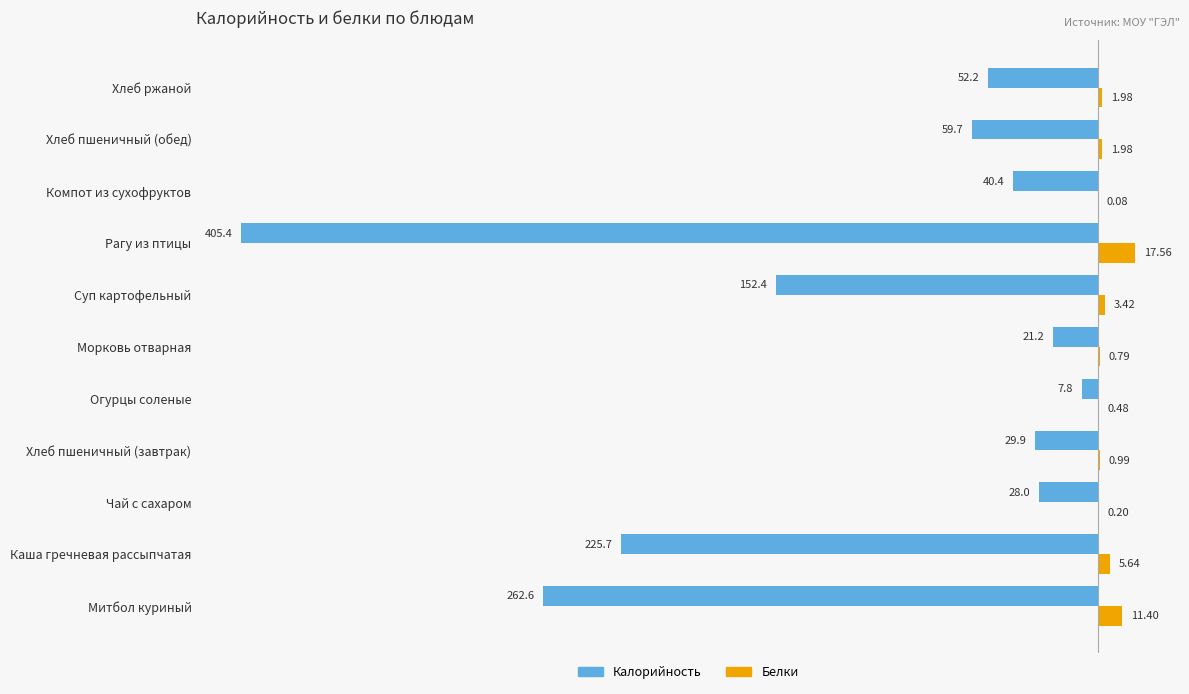

What are all the series names shown in the legend?

Калорийность, Белки